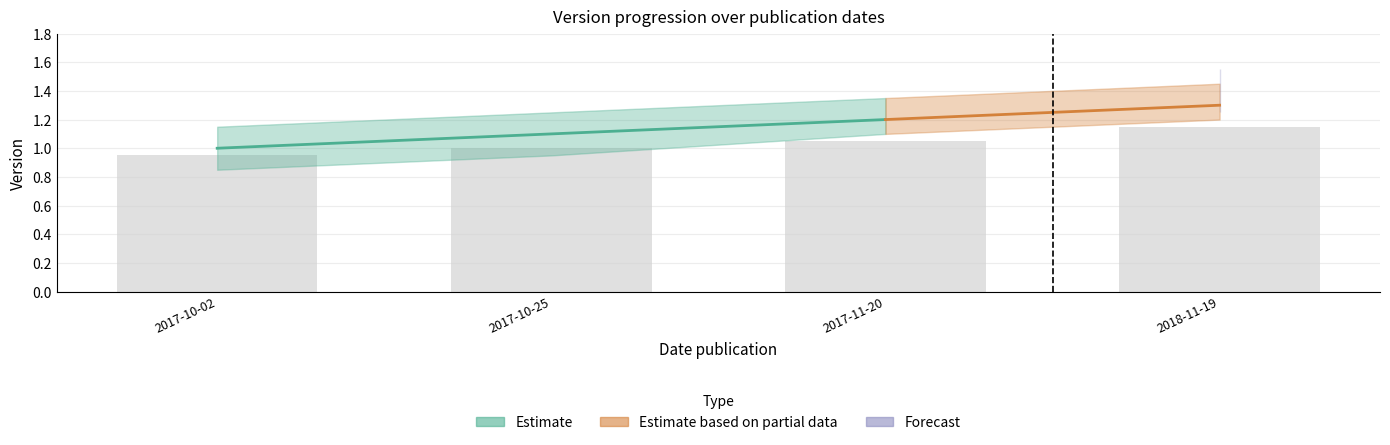

Rank the categories by value from highest to lowest.

2018-11-19, 2017-11-20, 2017-10-25, 2017-10-02